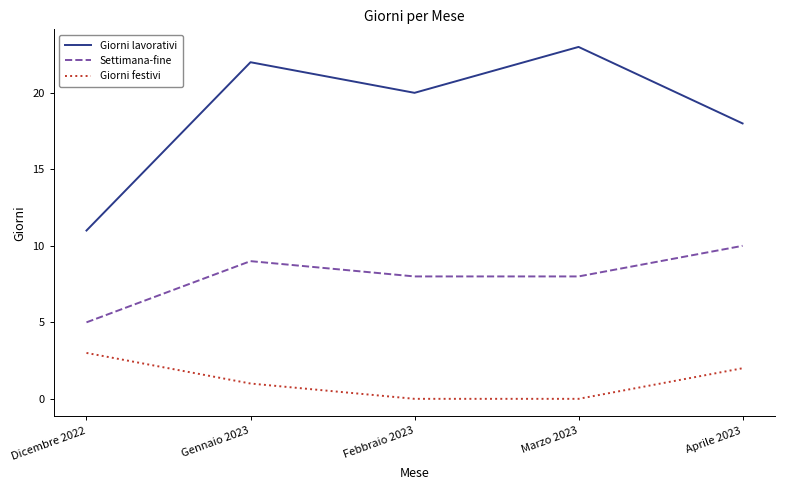

What is the sum of all Settimana-fine values?

40